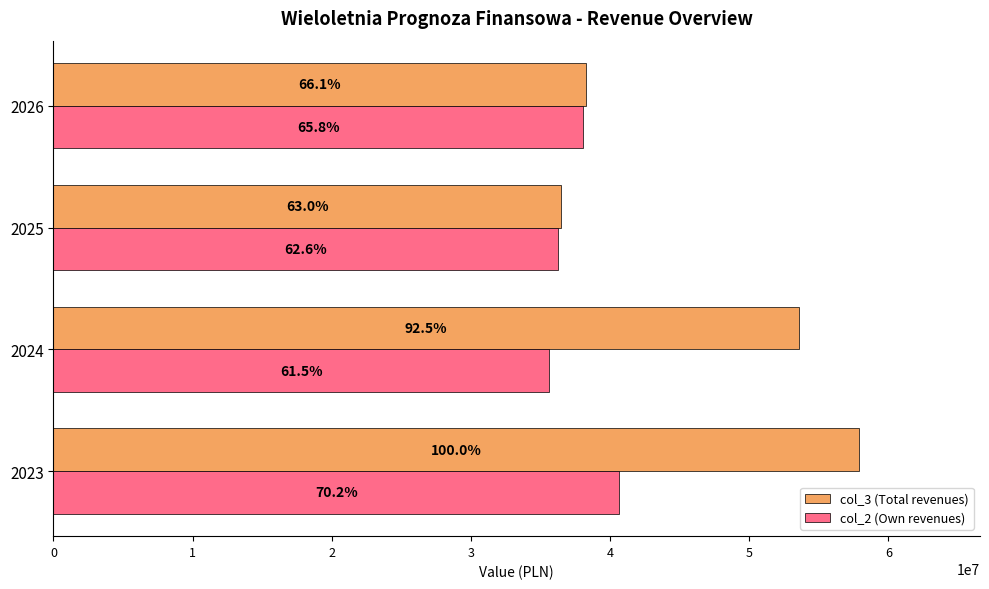

What are all the series names shown in the legend?

col_3 (Total revenues), col_2 (Own revenues)